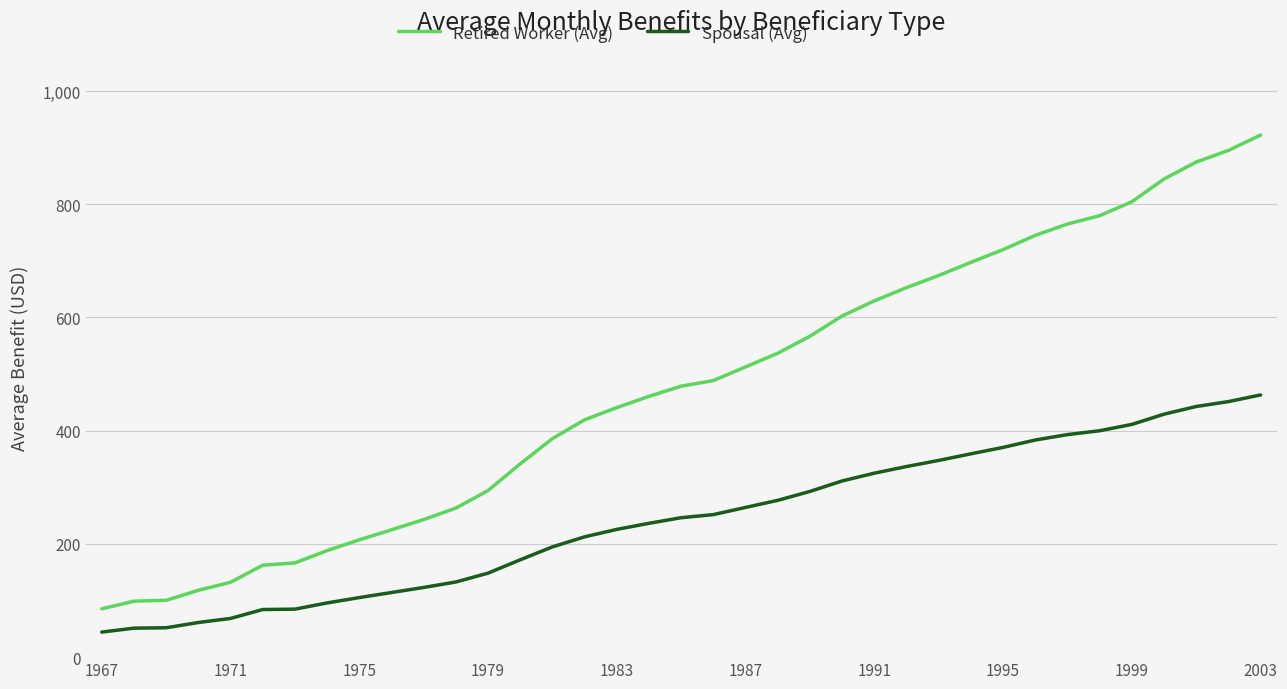

How many values in the Spousal (Avg) series exceed 246?

19